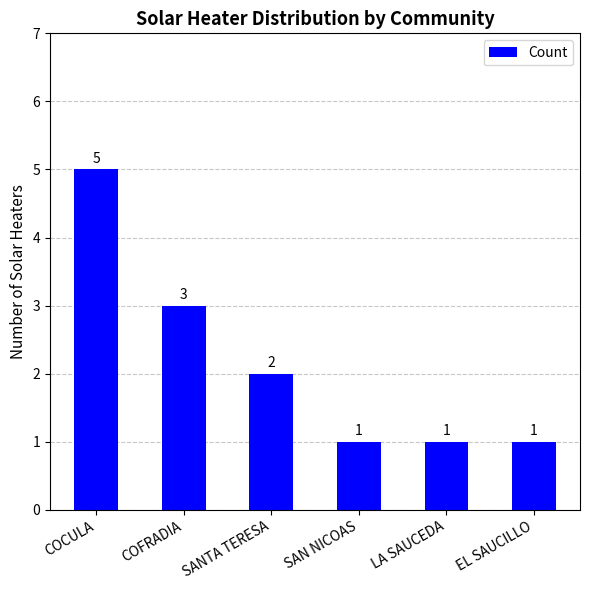

What is the difference between the values at EL SAUCILLO and COCULA?

4